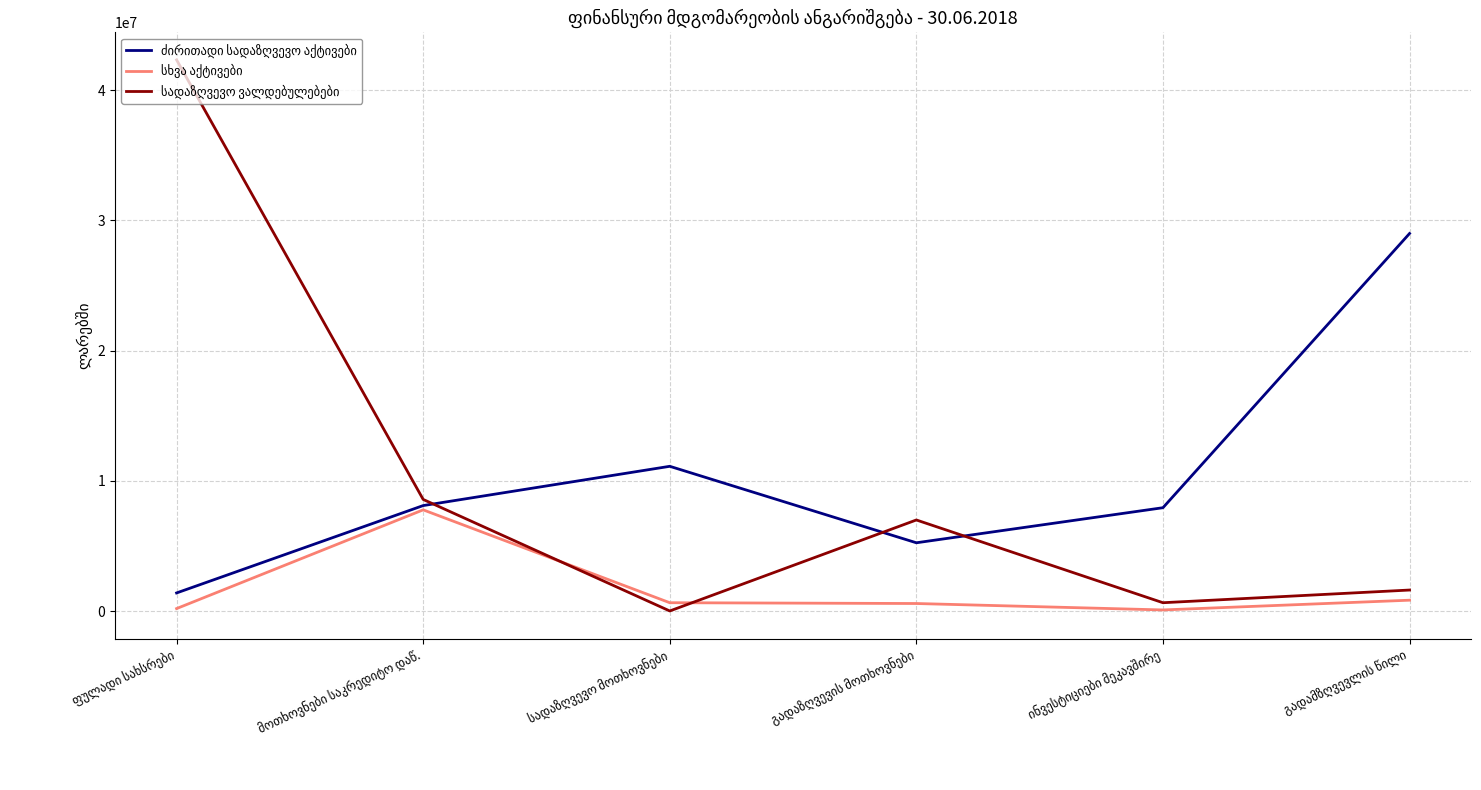

What is the maximum value shown in the chart?

42322545.6